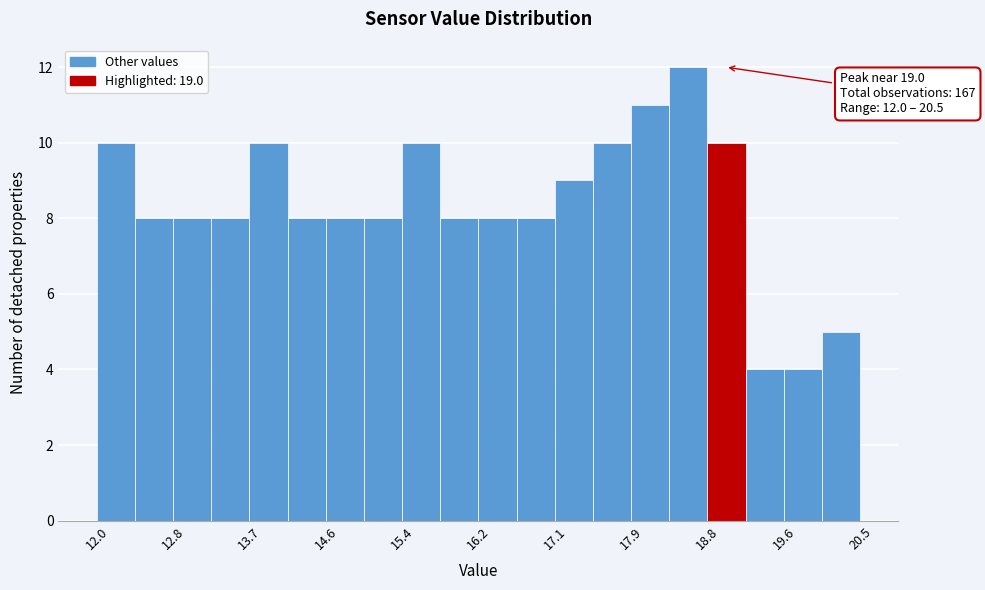

Which range on the x-axis has the tallest bar?

18.4 to 18.8